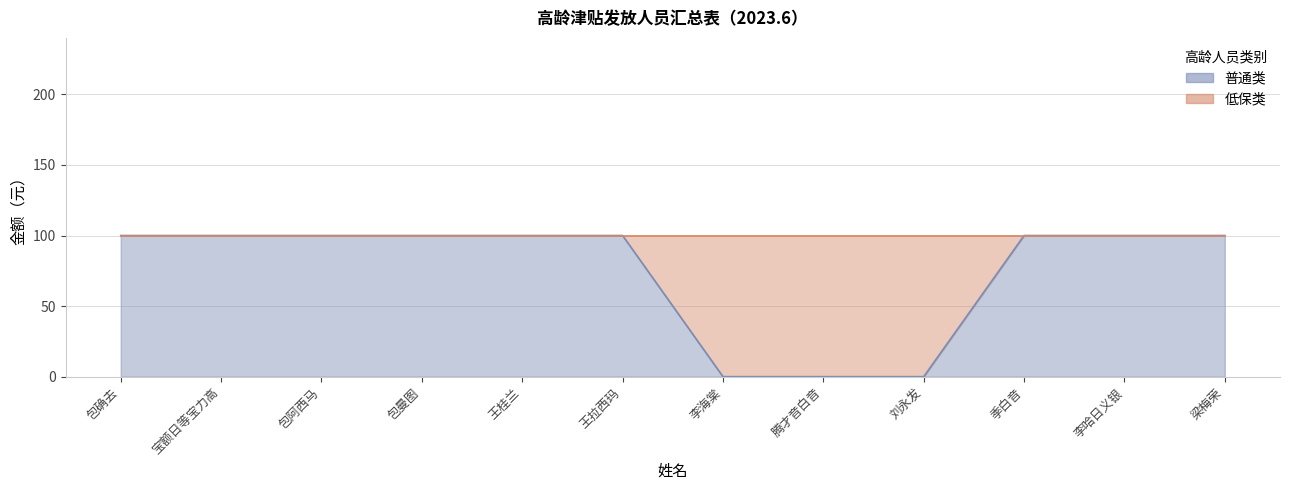

What is the maximum value shown in the chart?

100